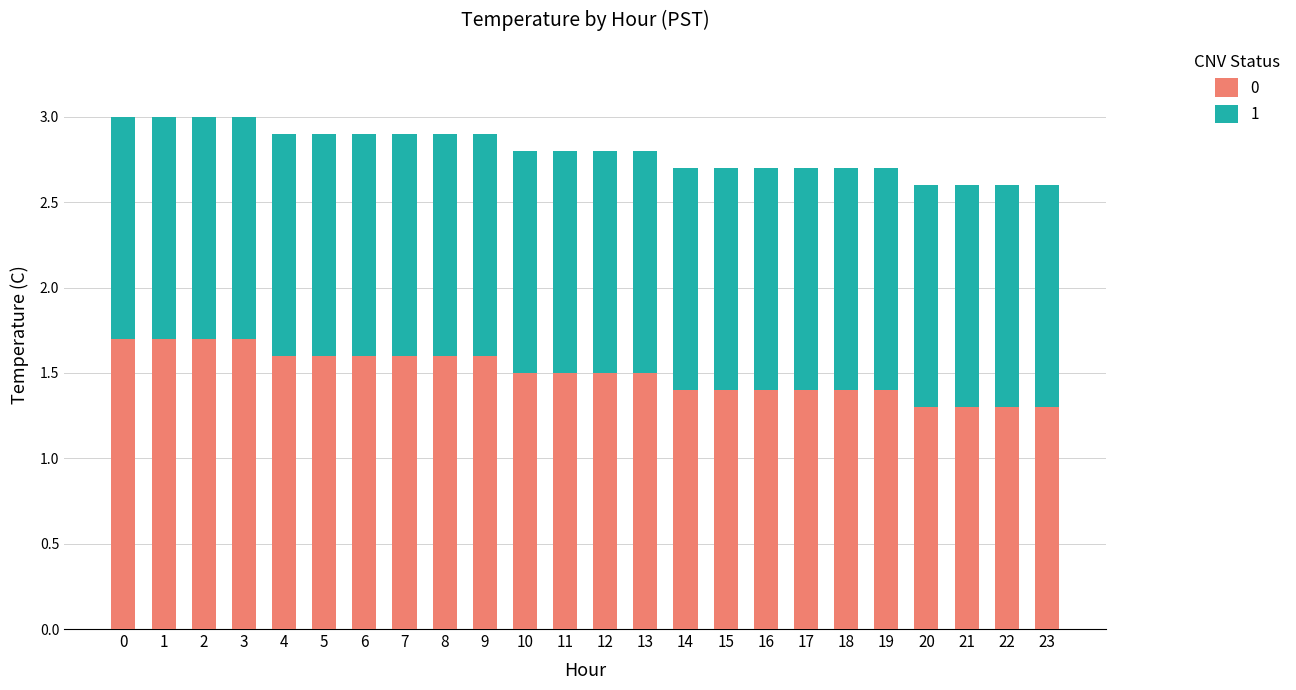

What is the lowest value of the 0 series?

1.3